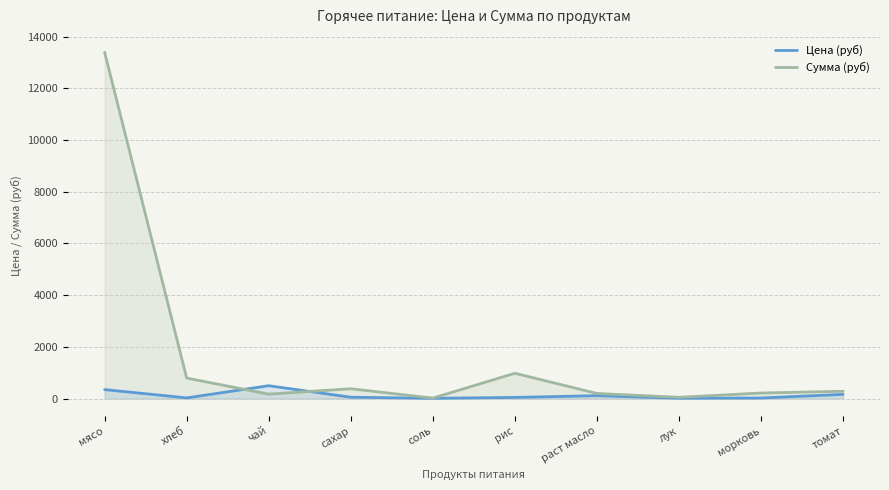

How many lines are shown in the chart?

2